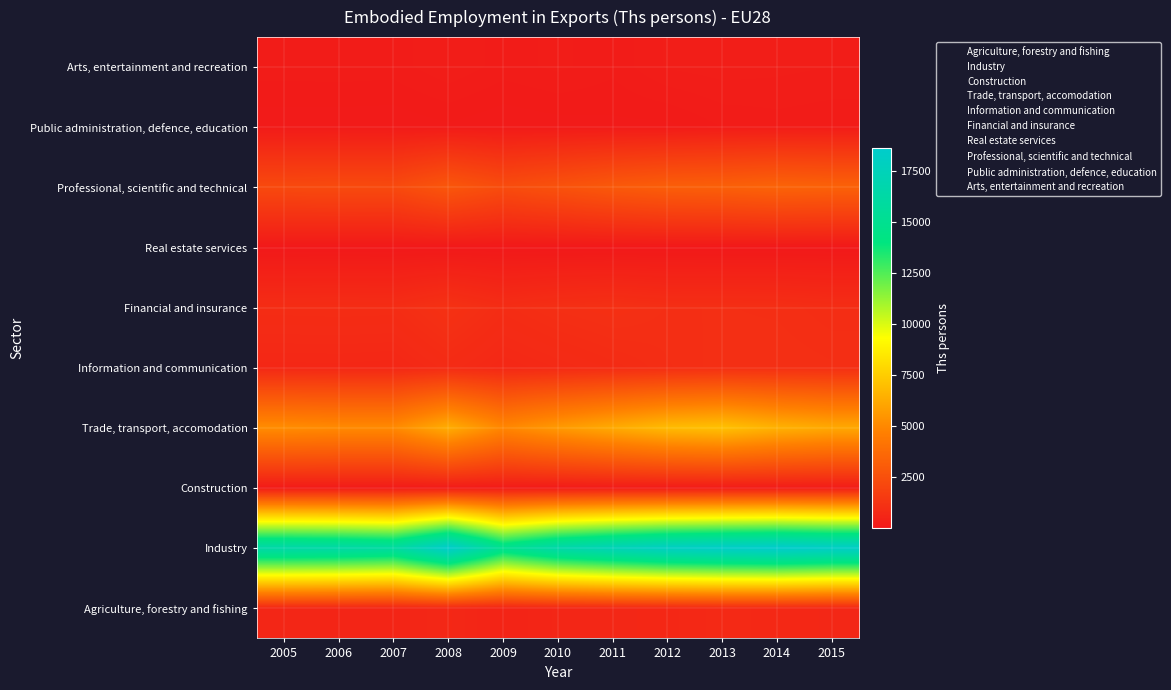

Is it true that Information and communication equals 4.0 at 2013?

True